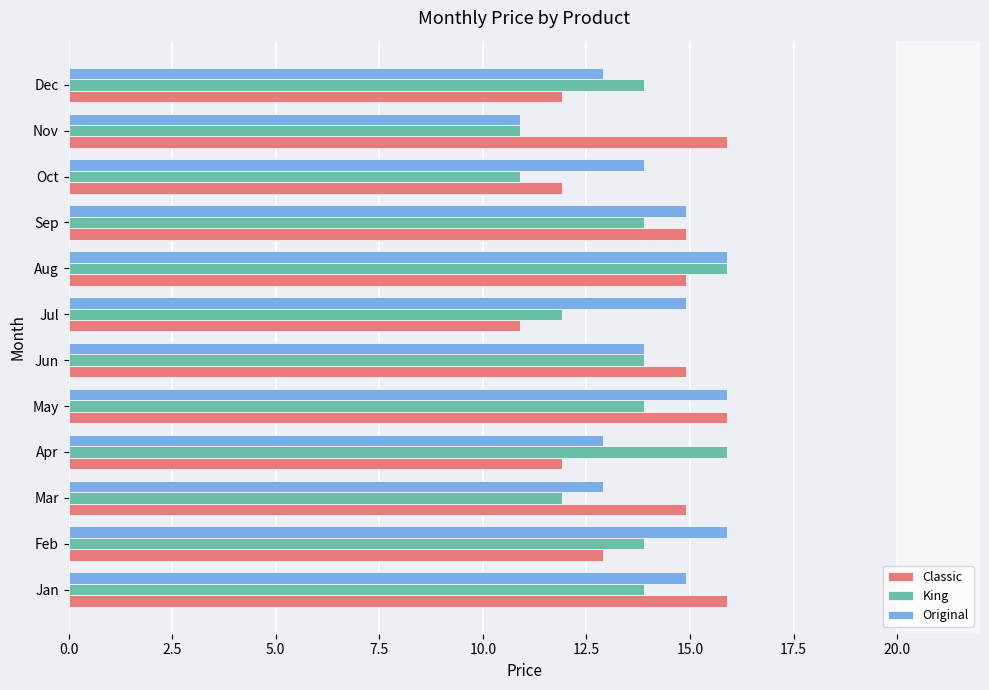

What is the difference between the second highest and second lowest values in the Original series?

3.0